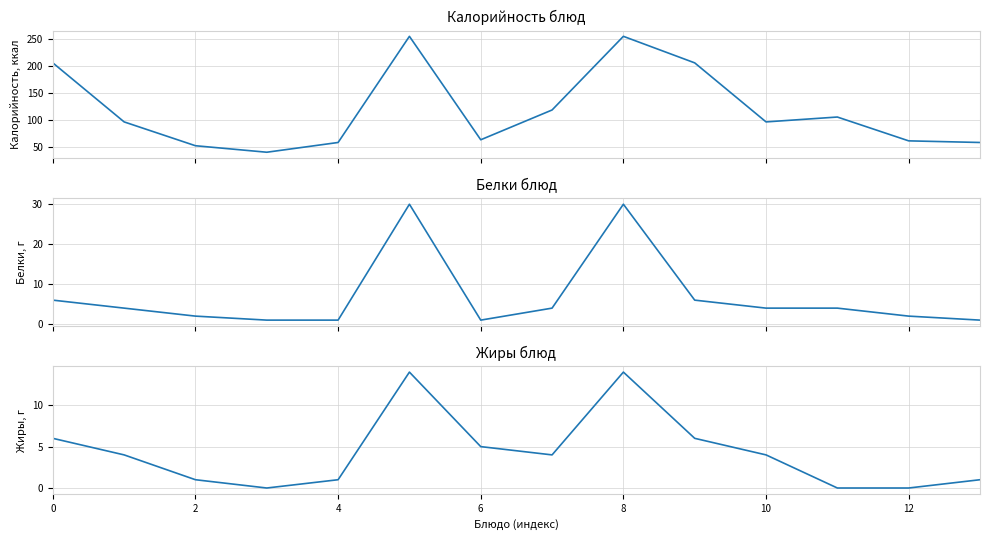

Does the chart have visible grid lines?

Yes